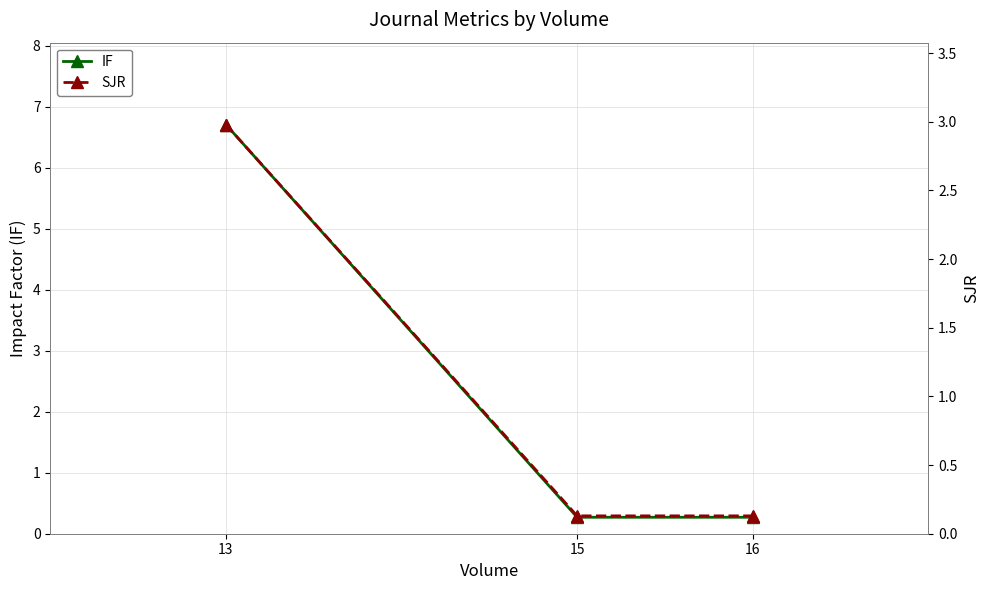

How many lines are shown in the chart?

2